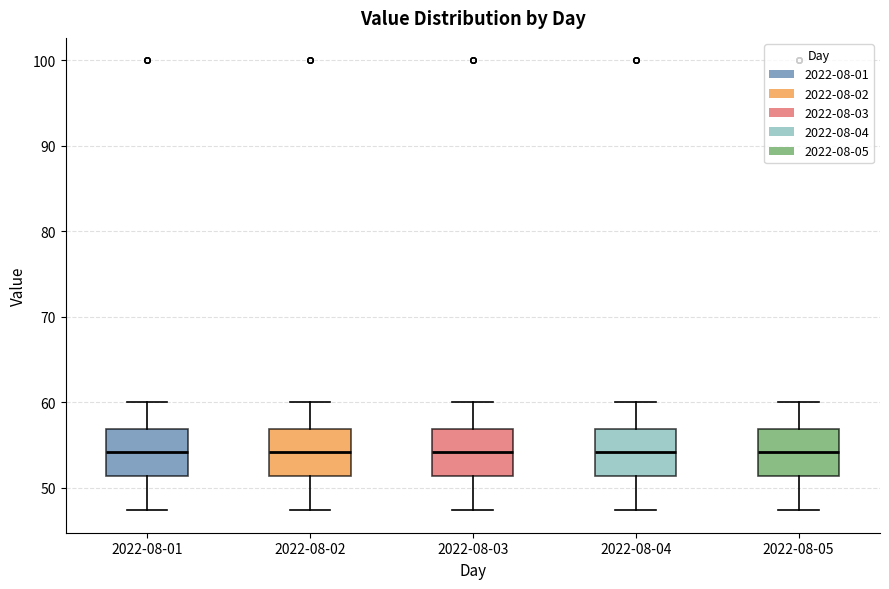

Reading left to right, transcribe this box plot: for each box, give where its median line is, the range the box spans, and where its two whiskers end, as read against the y-axis. The values are not printed on the chart, so give them approximately, as read against the axis.

2022-08-01: median 54, box 51 to 57, whiskers 47 to 60
2022-08-02: median 54, box 51 to 57, whiskers 47 to 60
2022-08-03: median 54, box 51 to 57, whiskers 47 to 60
2022-08-04: median 54, box 51 to 57, whiskers 47 to 60
2022-08-05: median 54, box 51 to 57, whiskers 47 to 60